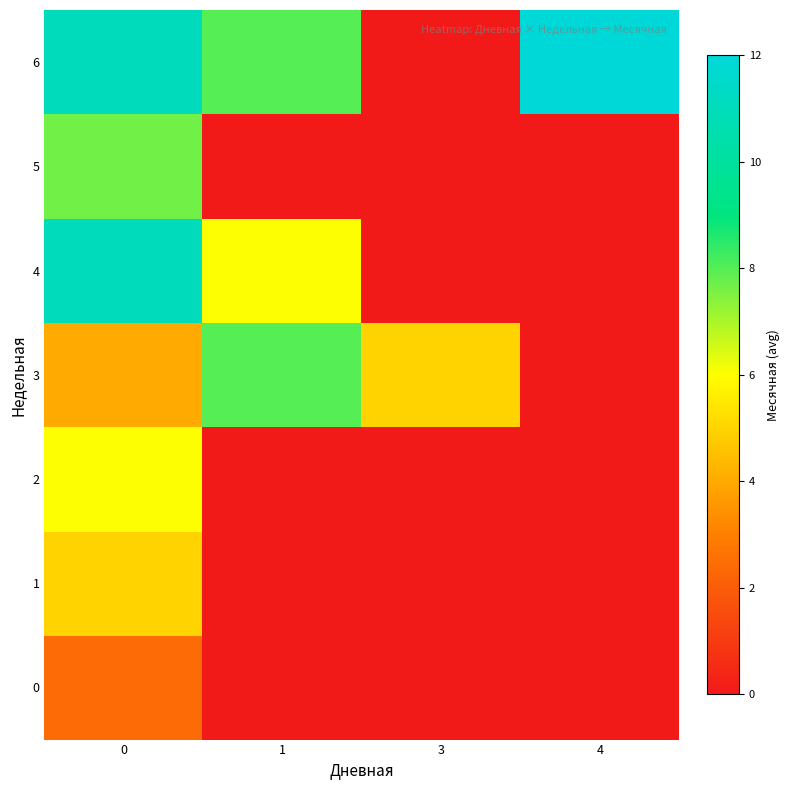

Count the number of categories in the chart.

4